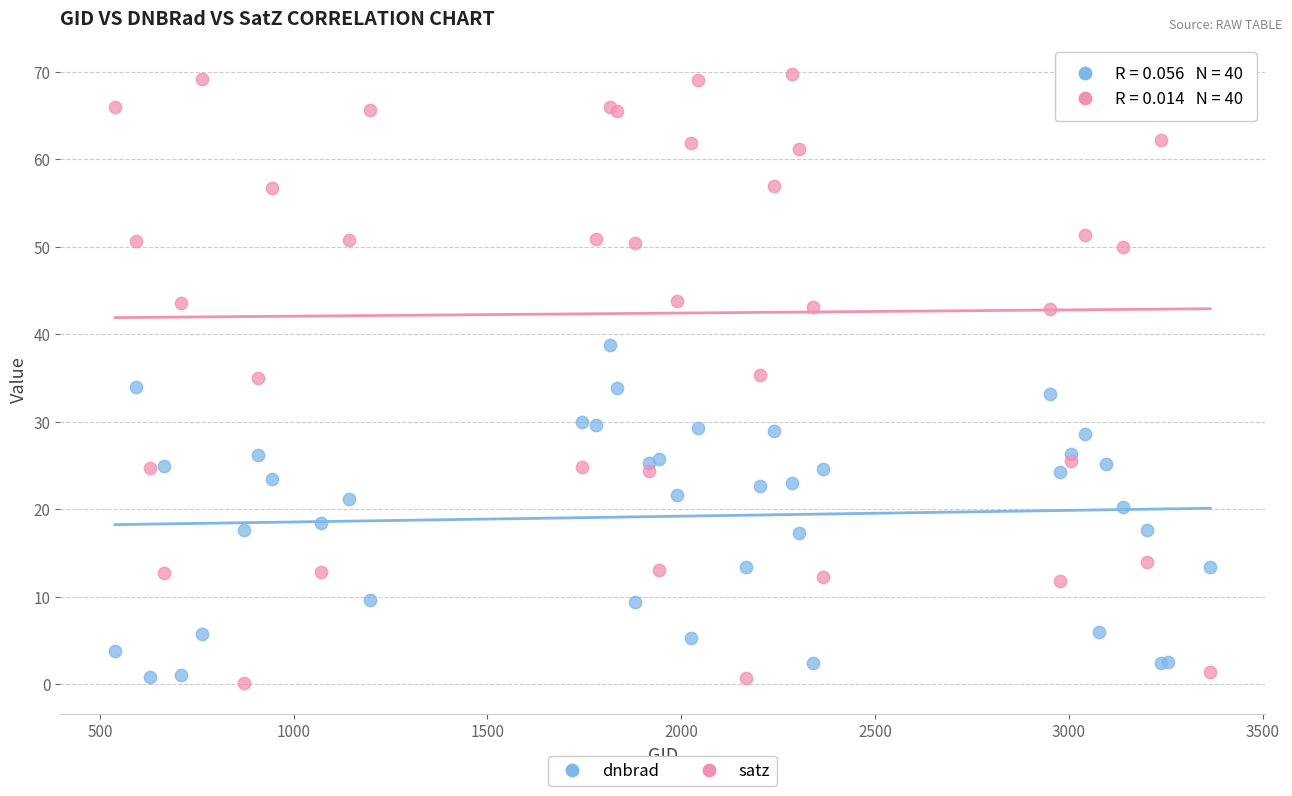

What is the X range (max minus min) for the scatter plot?

2826.0